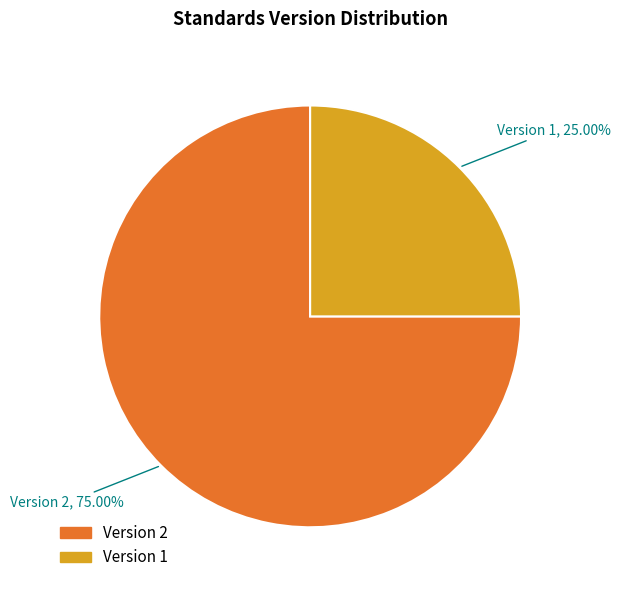

Is there any slice that represents more than half of the pie?

Yes